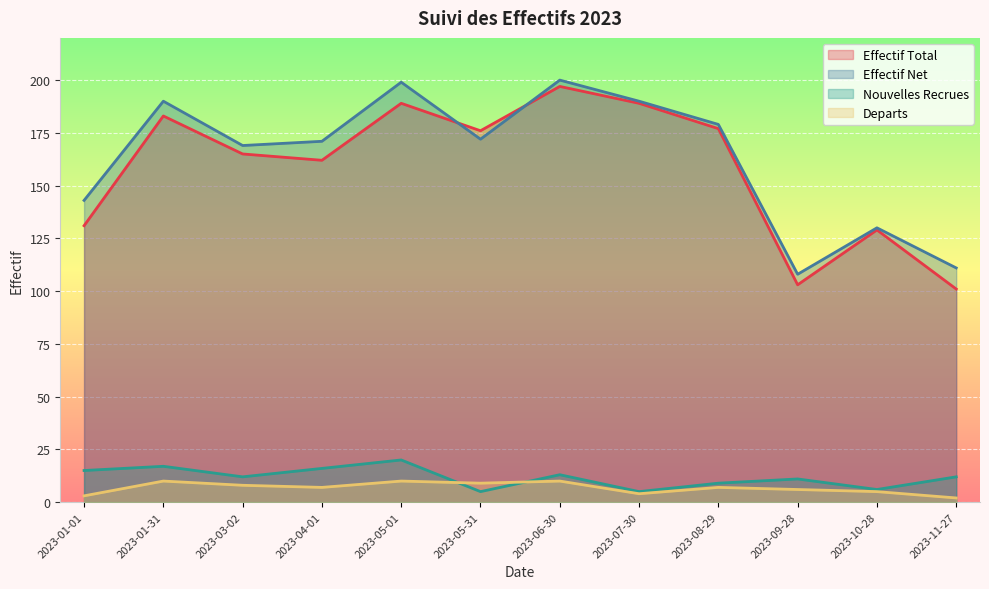

Does the chart display data point markers on the line(s)?

No